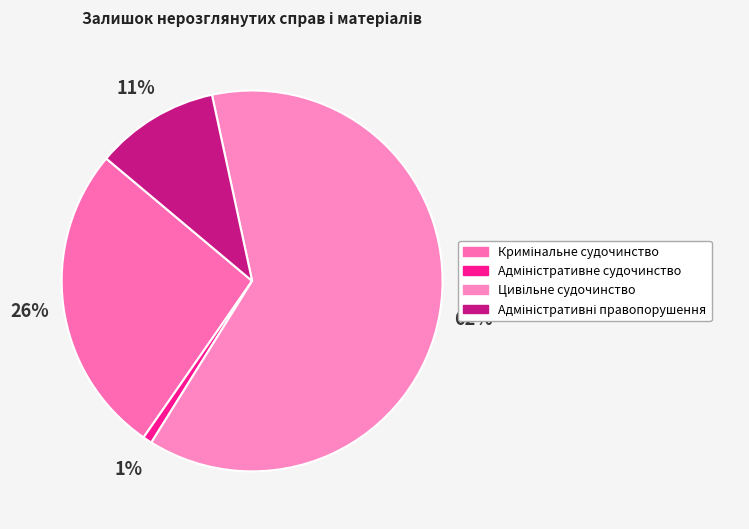

Which slice is the smallest?

Адміністративне судочинство